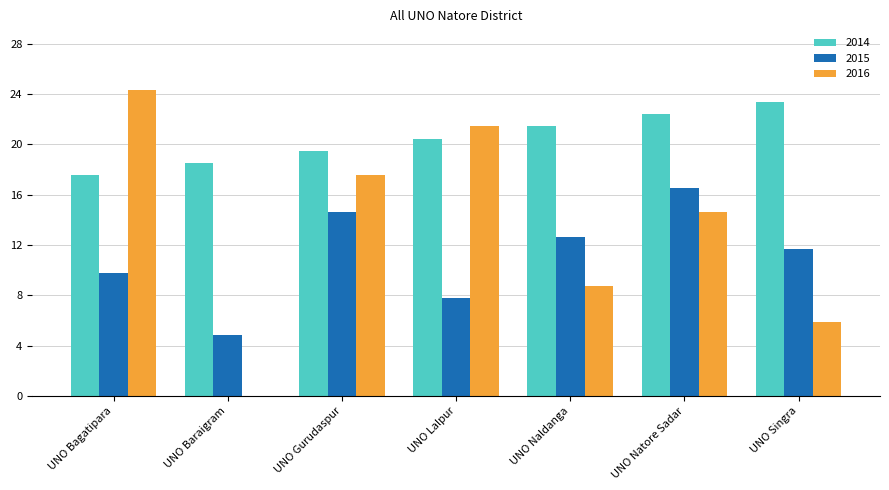

What are all the series names shown in the legend?

2014, 2015, 2016